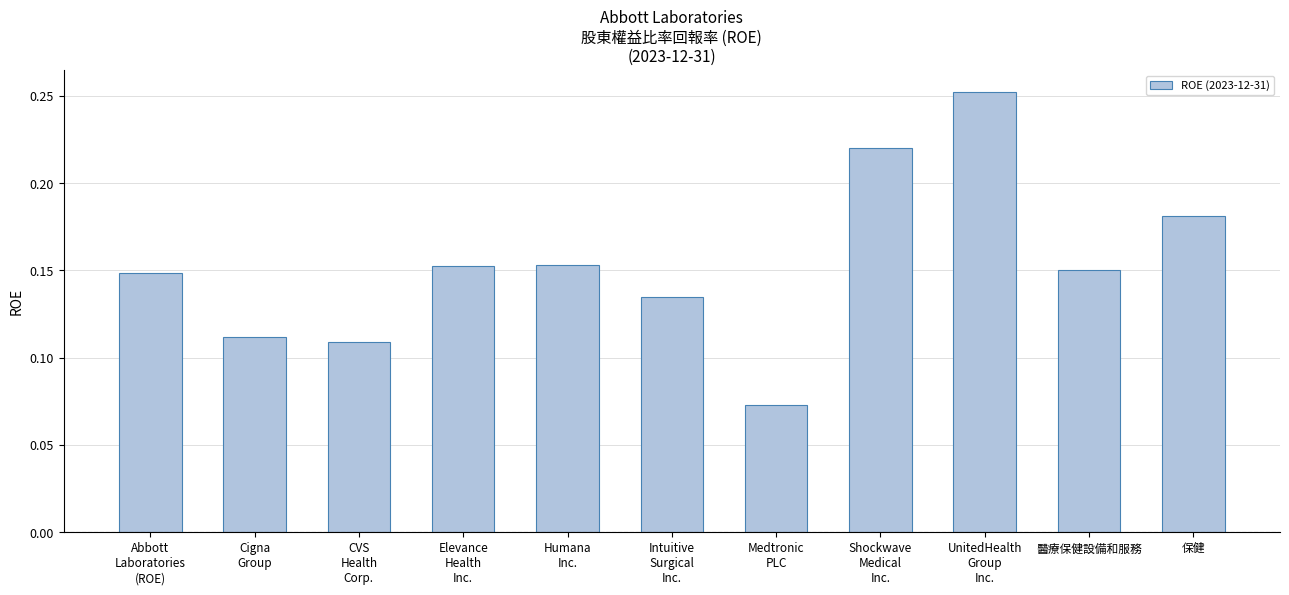

What is the label of the 8th bar from the right?

Elevance
Health
Inc.